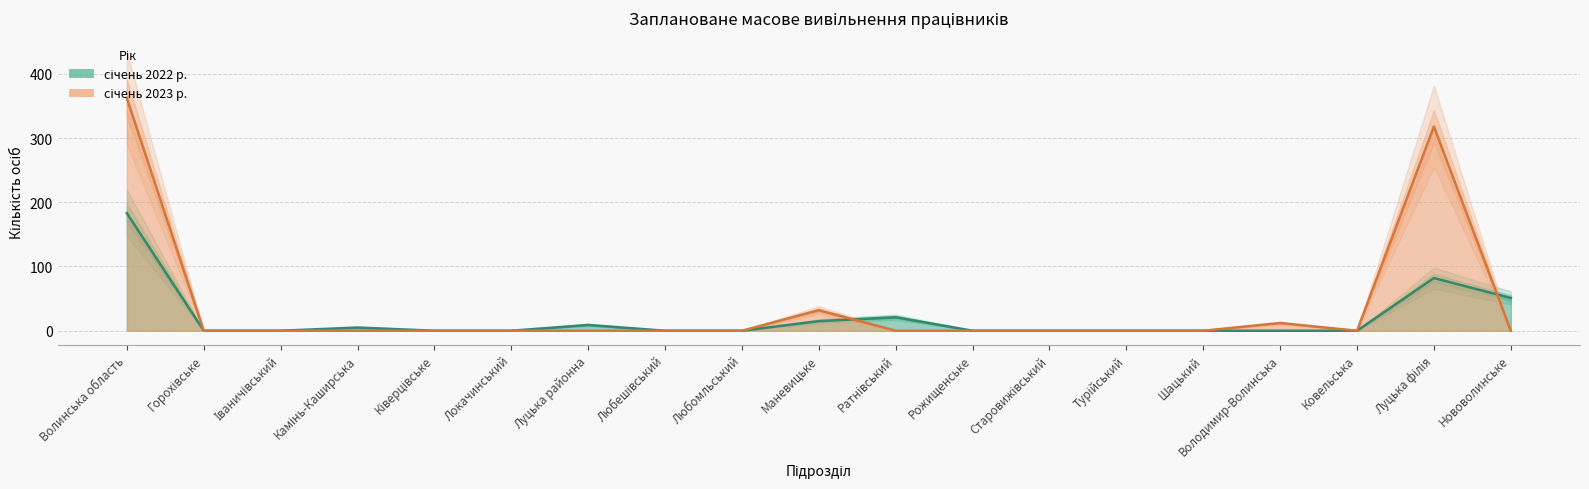

Which series has the largest total across all categories?

січень 2023 р.